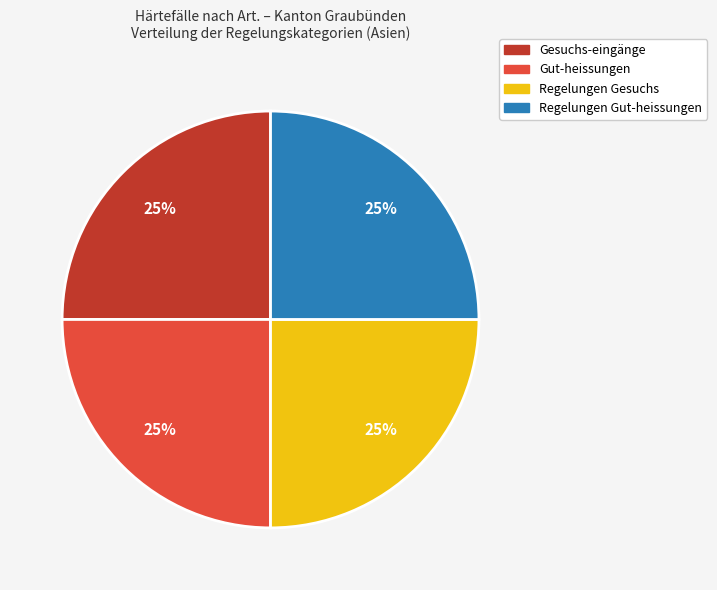

Is there any slice that represents more than half of the pie?

No